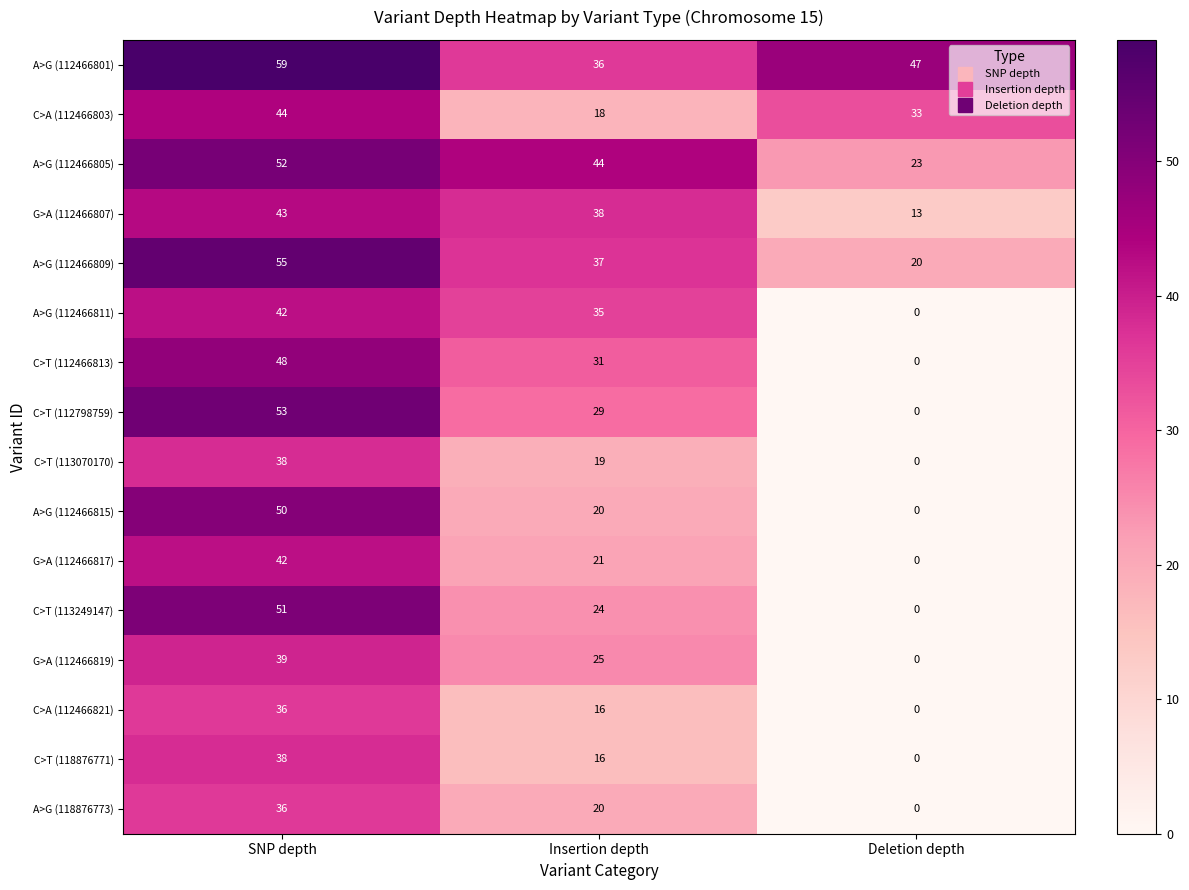

True or false: C>T (112466813) has a value of 48 at SNP depth.

True